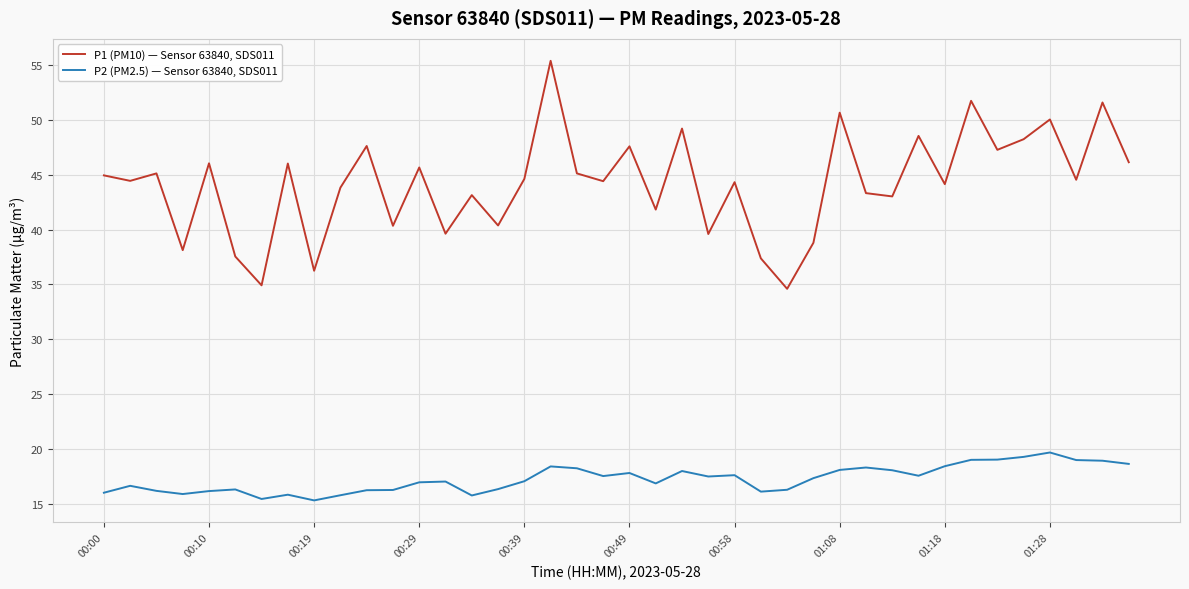

Rank the series by their maximum value, from lowest to highest.

P2 (PM2.5) — Sensor 63840, SDS011, P1 (PM10) — Sensor 63840, SDS011